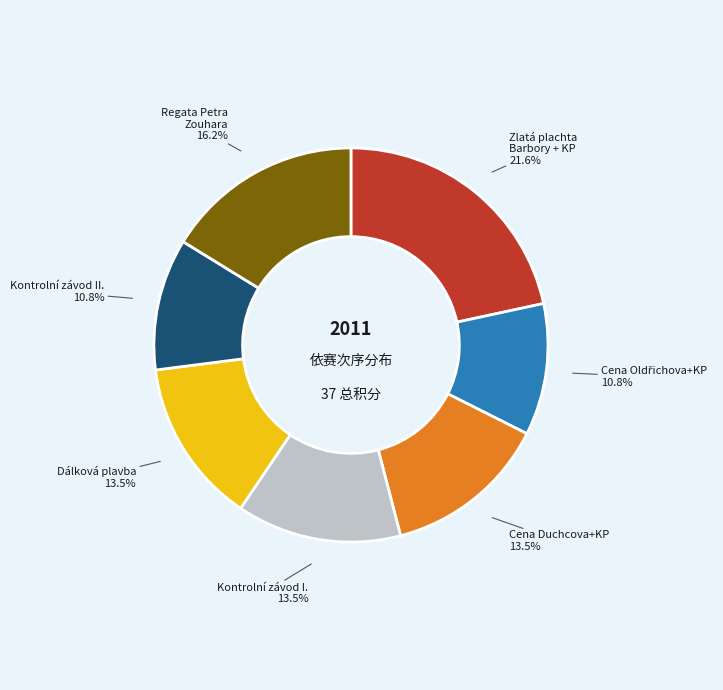

What is the largest slice in the pie chart?

Zlatá plachta Barbory + KP